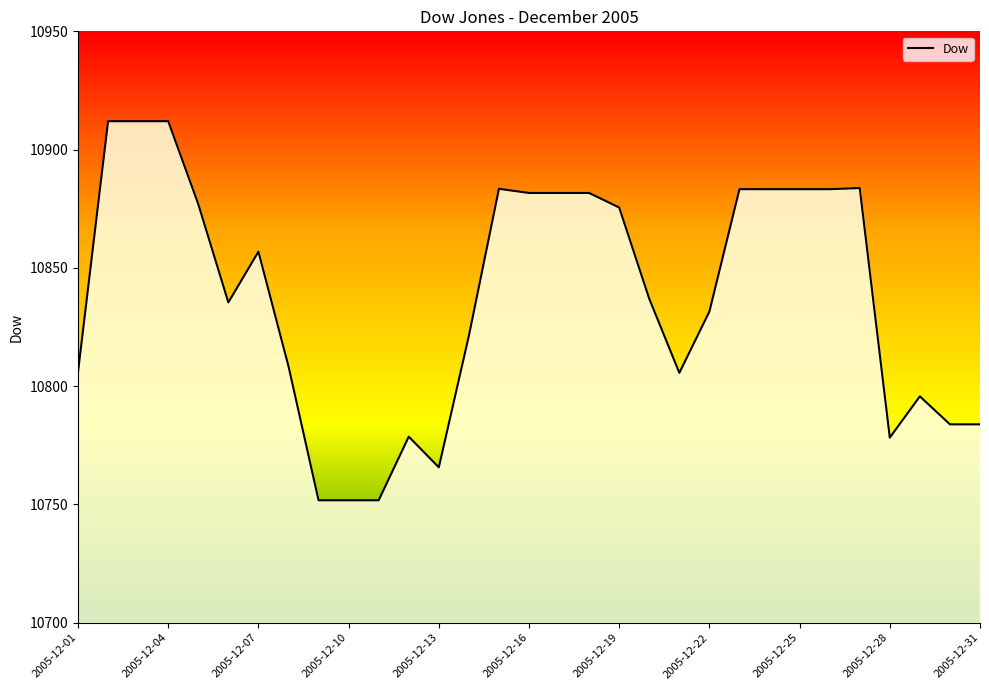

What is the minimum value shown in the chart?

10751.8